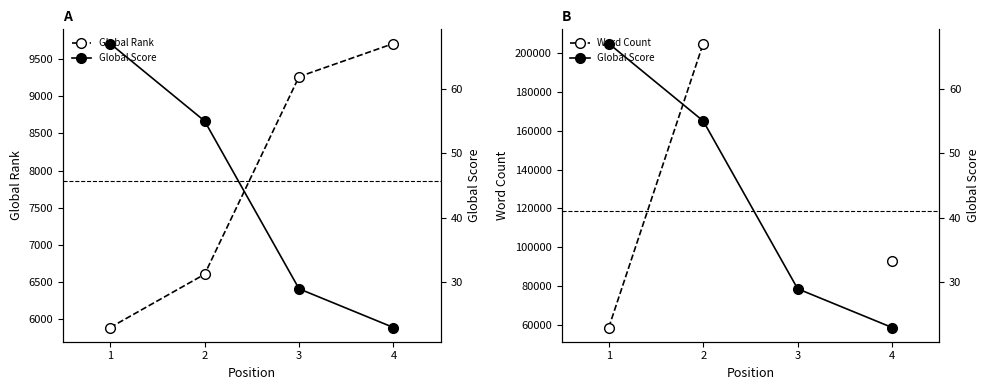

Is it true that Word Count equals 321477.5 at 2?

False